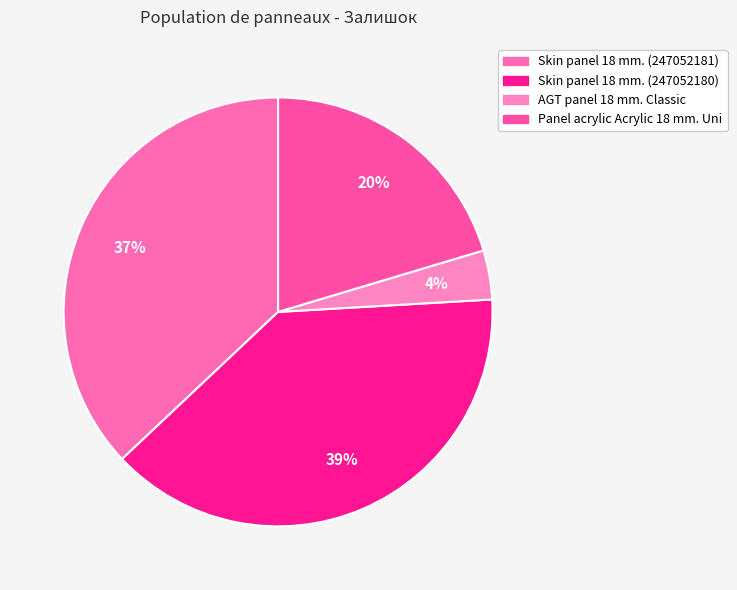

The Skin panel 18 mm. (247052180) slice represents 39% of the pie. True or false?

True